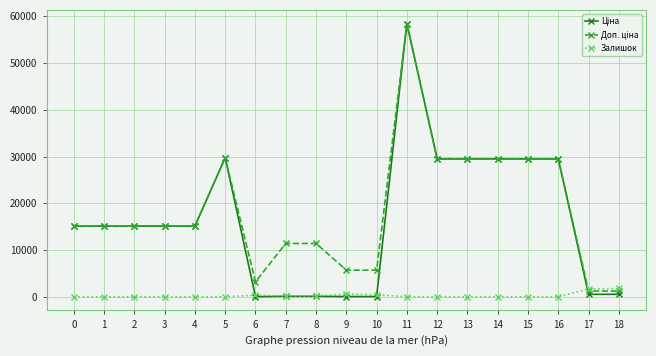

At which category does the chart reach its peak across all series?

11